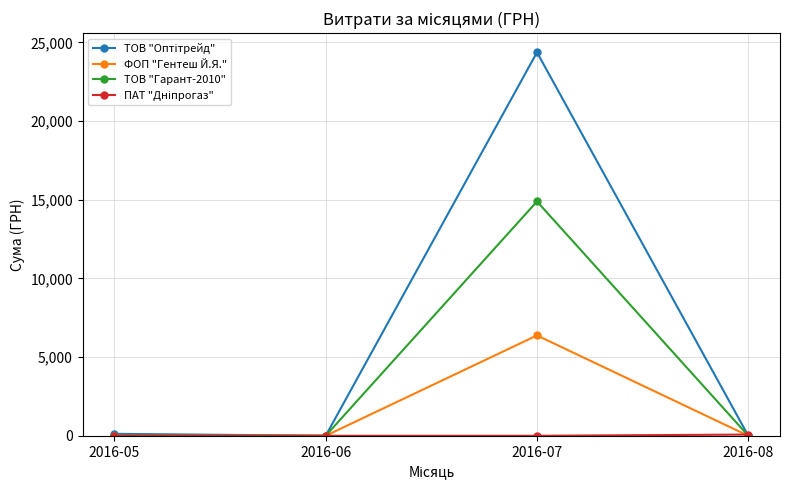

How many interior local peaks does the ФОП "Гентеш Й.Я." series have?

1